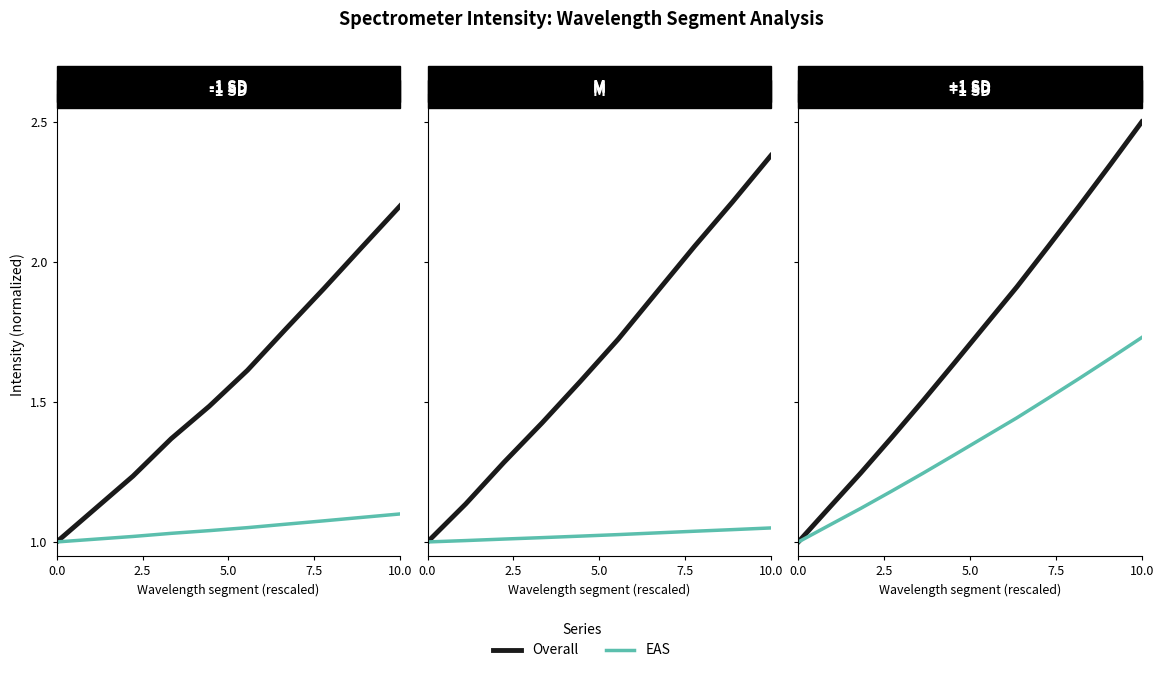

Does the chart have visible grid lines?

No